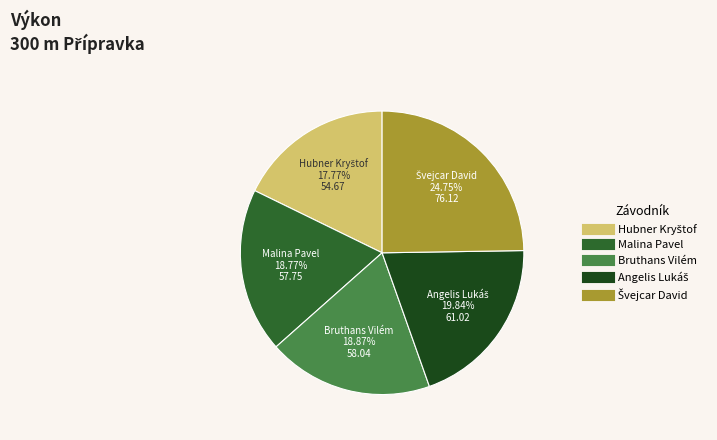

How many segments does this pie chart have?

5